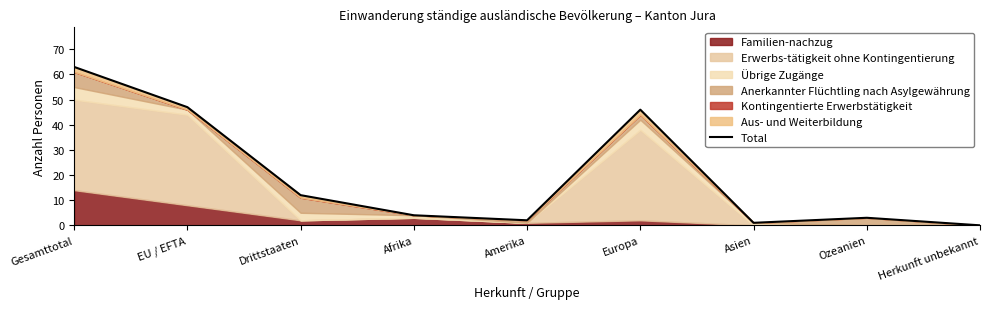

True or false: the data shows 1 at Asien.

True